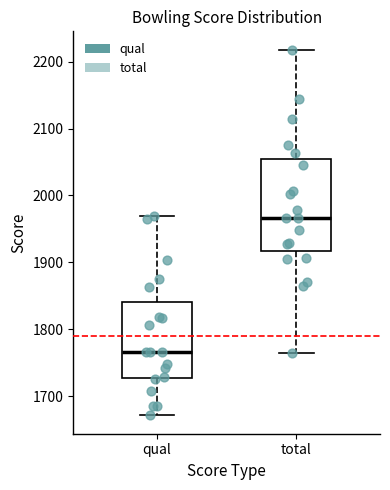

Reading left to right, read every box against the y-axis: the position of its median line, the range the box covers, and the ends of its whiskers. The values are not printed on the chart, so give them approximately, as read against the axis.

qual: median 1770, box 1730 to 1840, whiskers 1670 to 1970
total: median 1970, box 1920 to 2050, whiskers 1770 to 2220